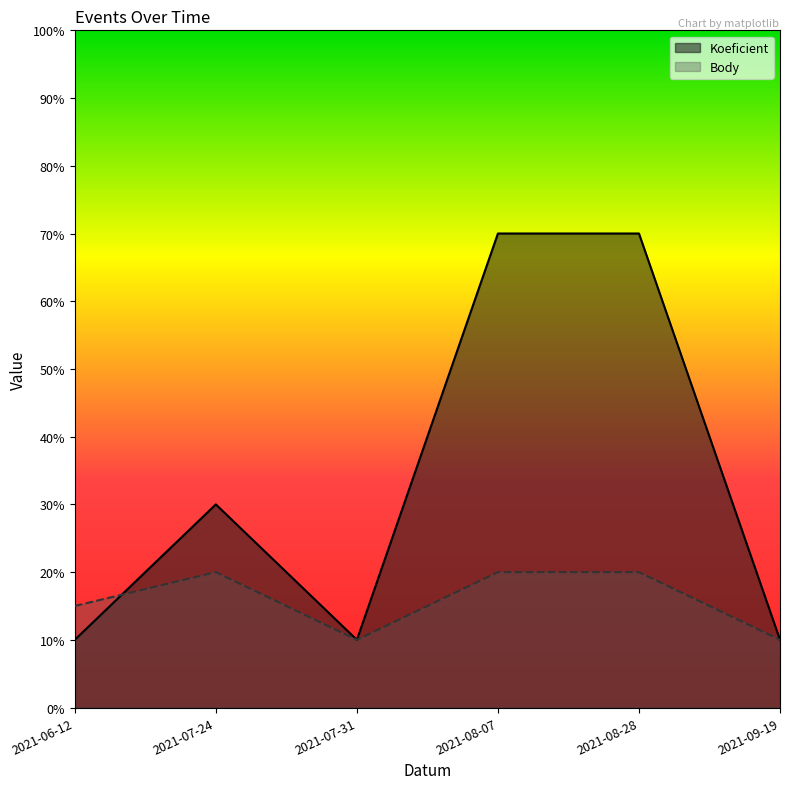

What are all the series names shown in the legend?

Koeficient, Body